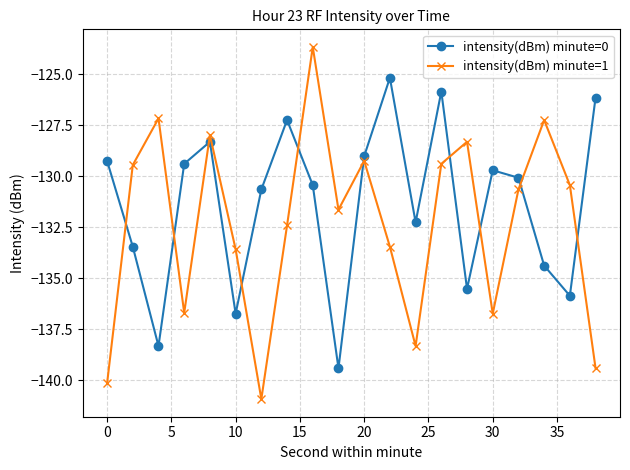

What is the value of the intensity(dBm) minute=0 point at the 6th from the left?

-136.7